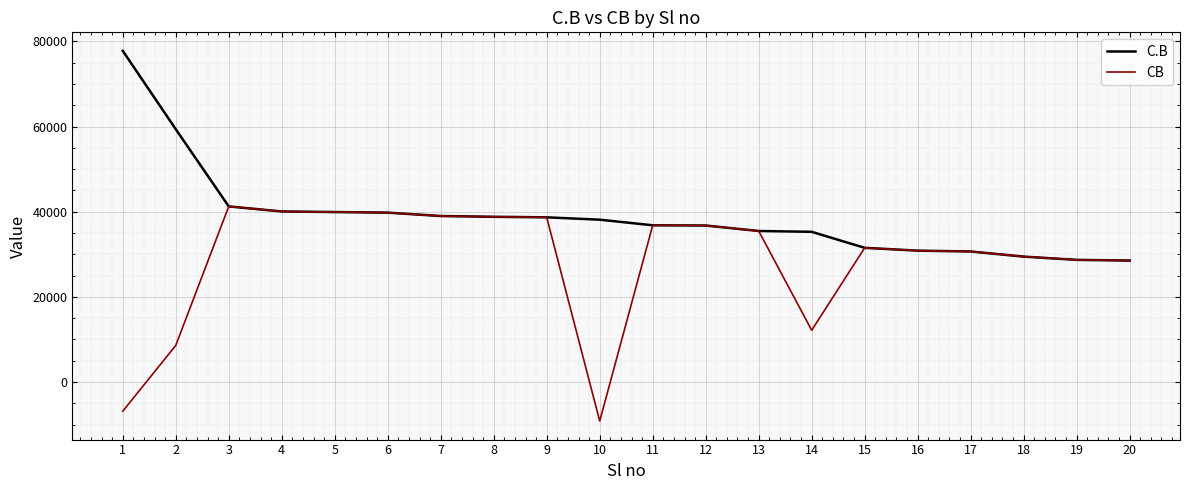

Which series changed the most between 1 and 14?

C.B